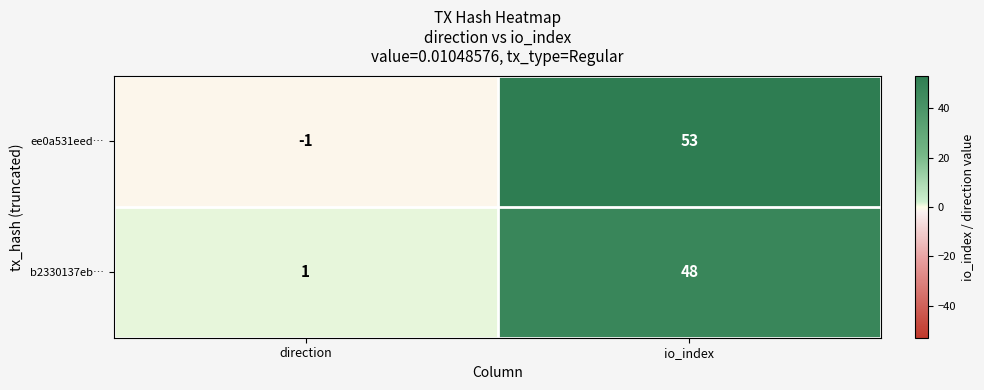

Reading left to right, list all the values displayed in this chart.

ee0a531eed…: direction=-1	io_index=53
b2330137eb…: direction=1	io_index=48